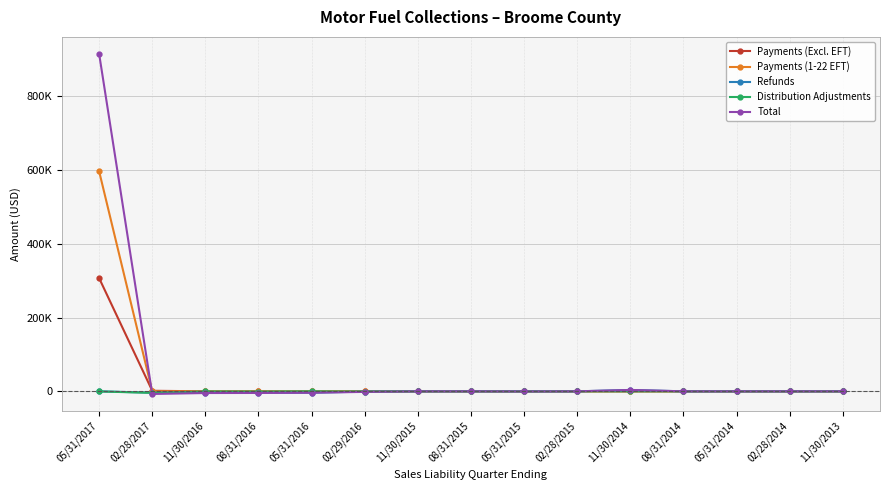

At which category does the chart reach its peak across all series?

05/31/2017